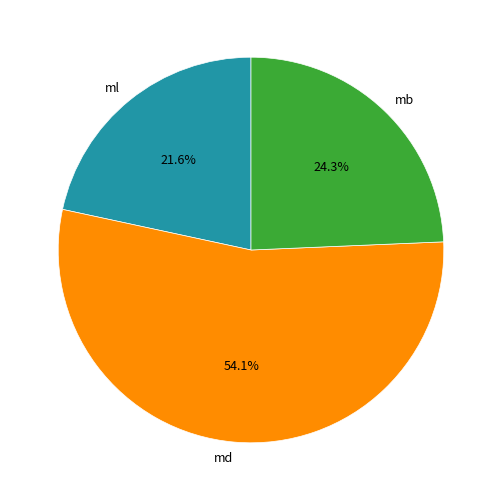

Which slice is the smallest?

ml